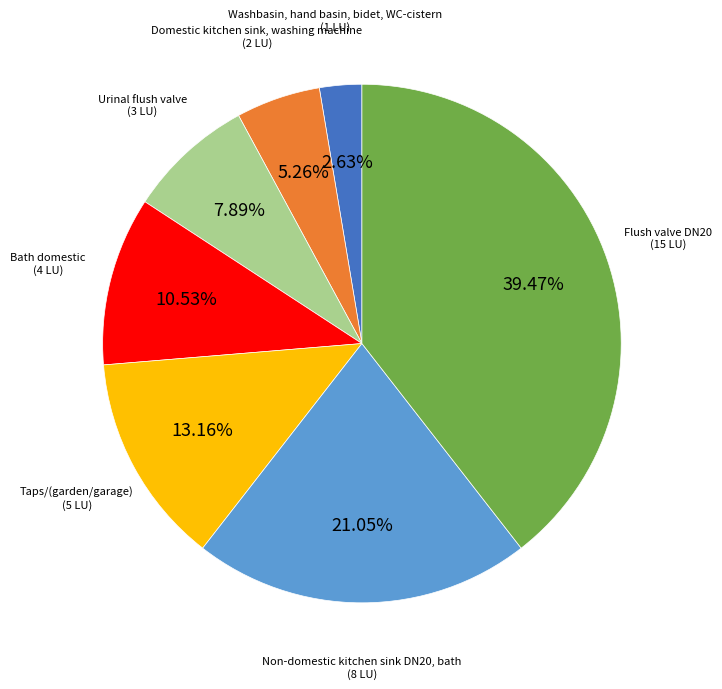

Is there a majority slice in this chart?

No